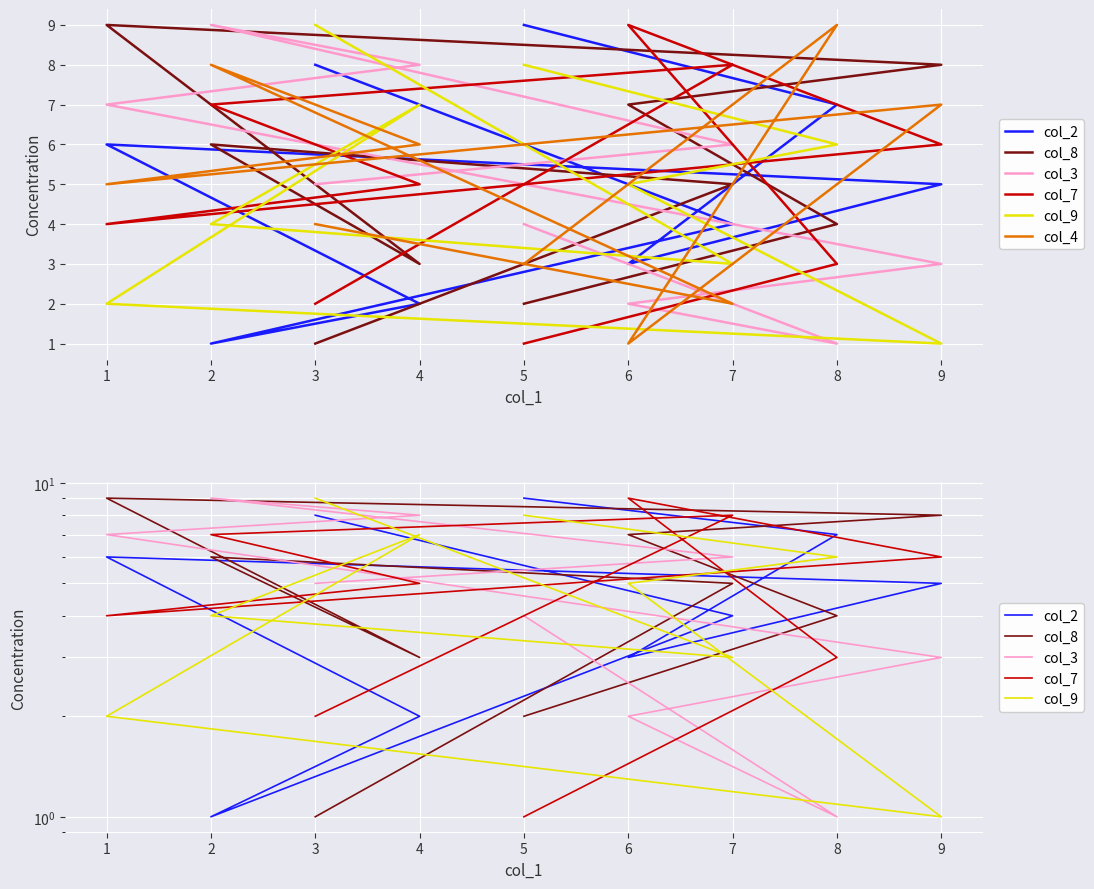

What is the difference between the highest and lowest values at 2?

8